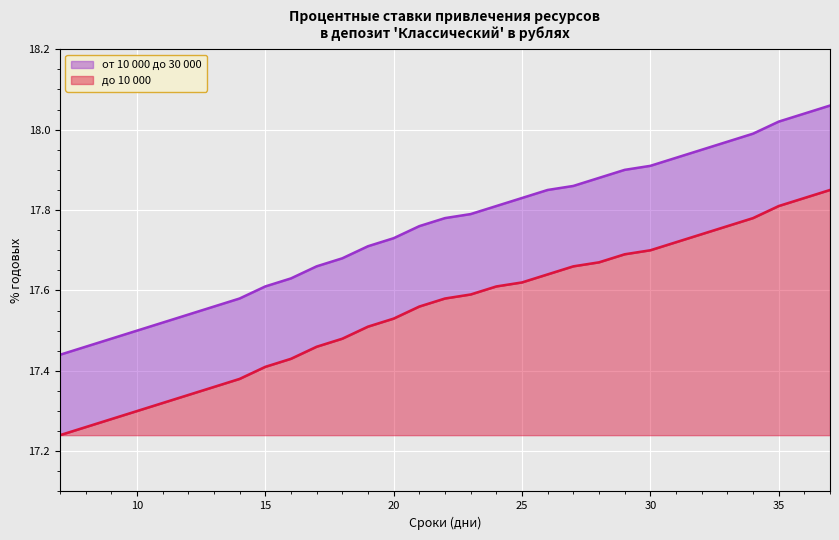

True or false: до 10 000 and от 10 000 до 30 000 cross at least once.

False